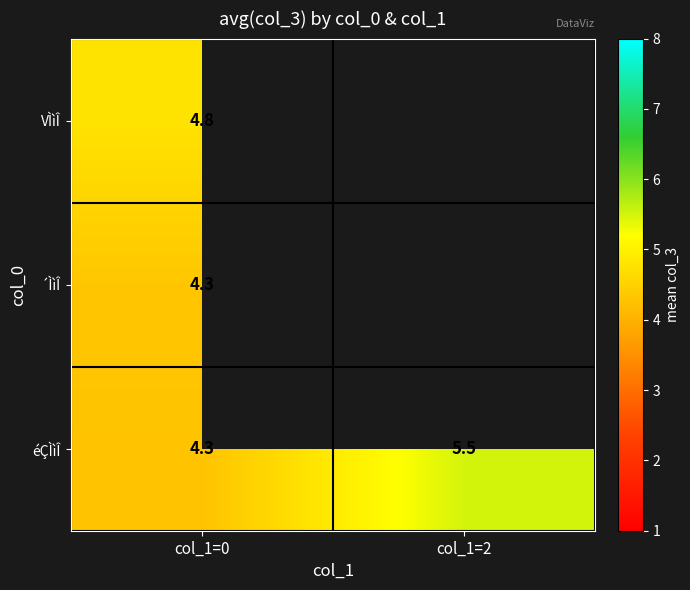

Is the value of éÇÌìÎ at col_1=2 greater than the value of ´ÌìÎ at col_1=0?

Yes